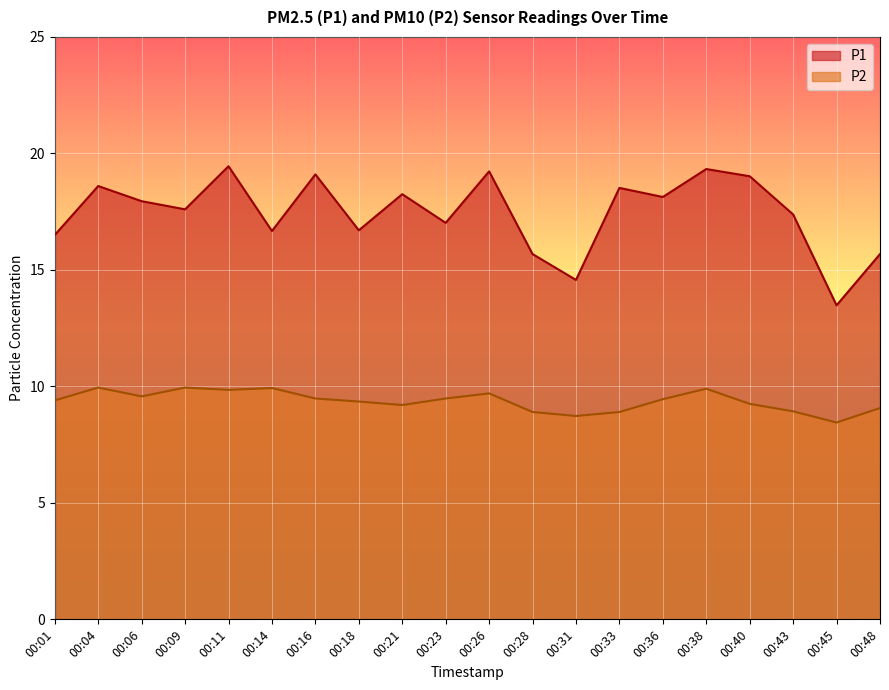

The value of P2 at 00:36 is 3.1. True or false?

False